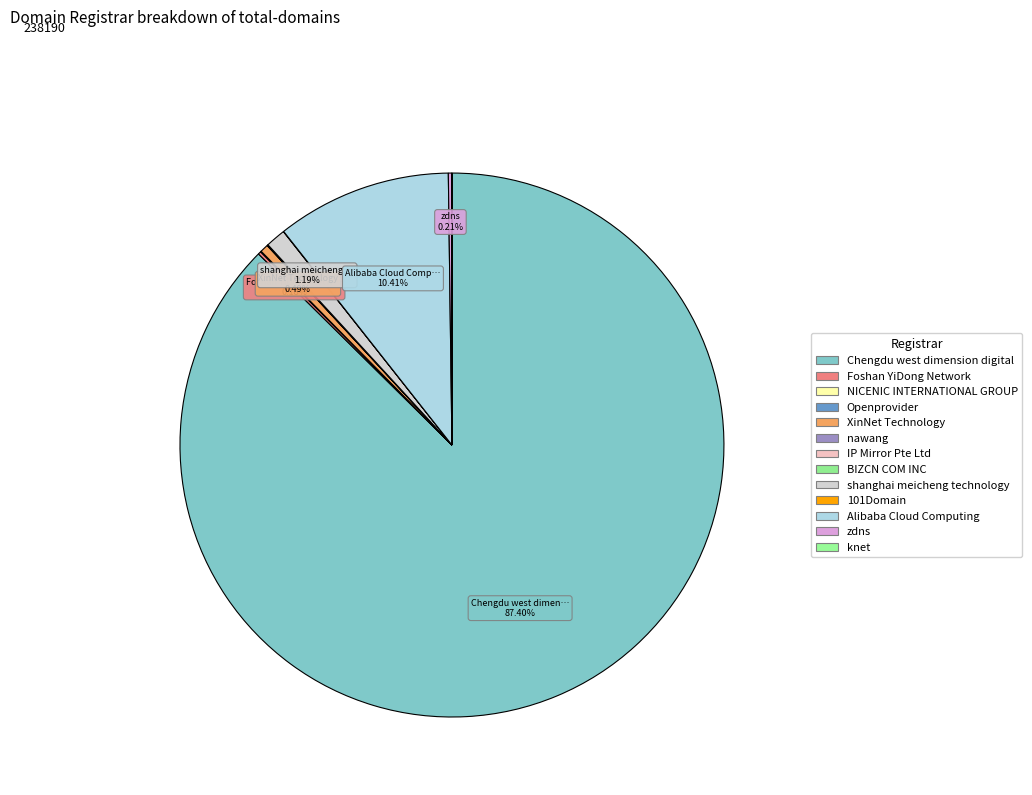

How many slices are in this pie chart?

13